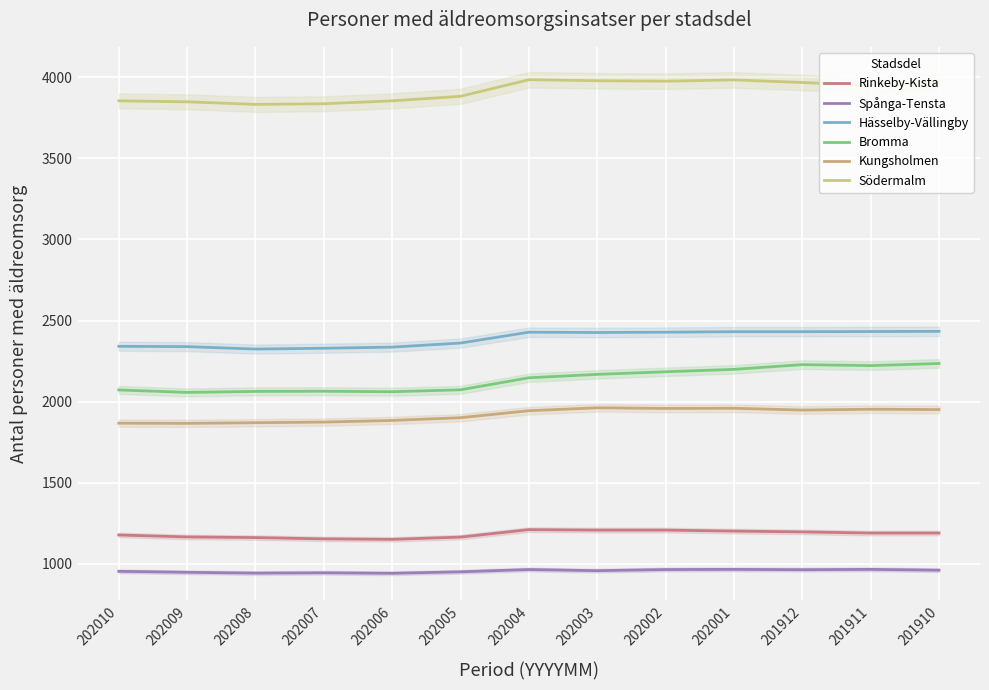

At which category does the chart reach its minimum across all series?

202006